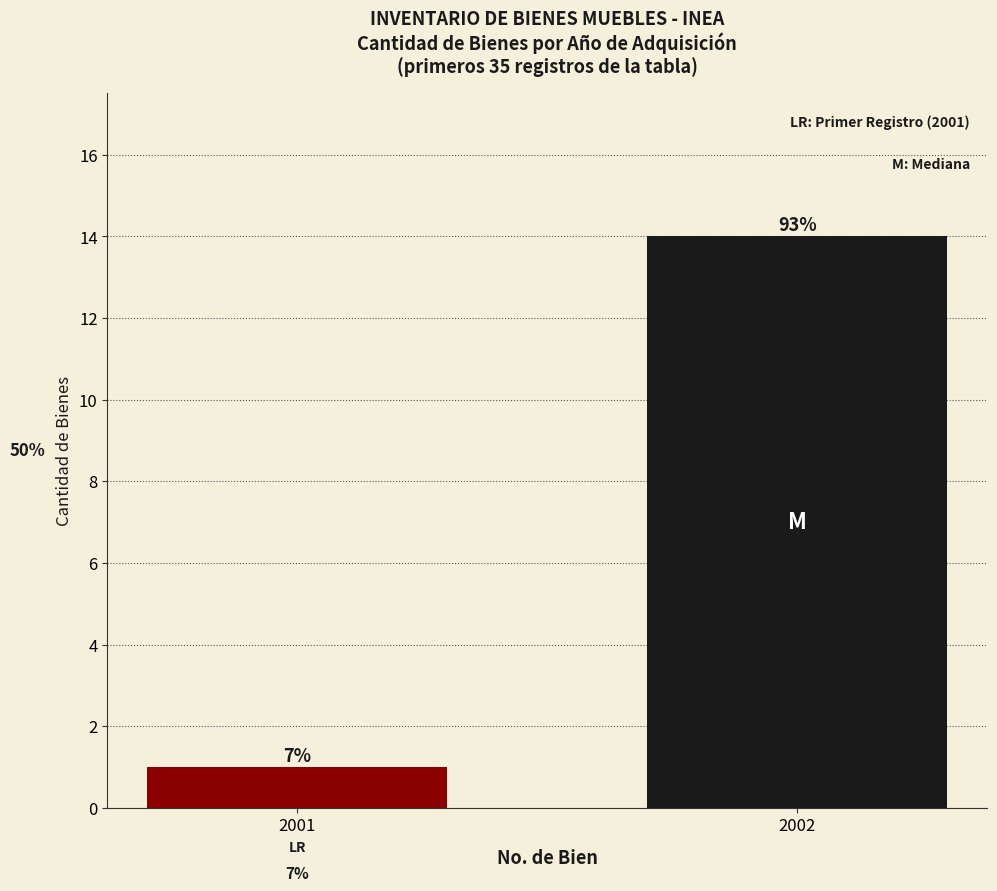

Is it true that the value at 2001 is 1?

True